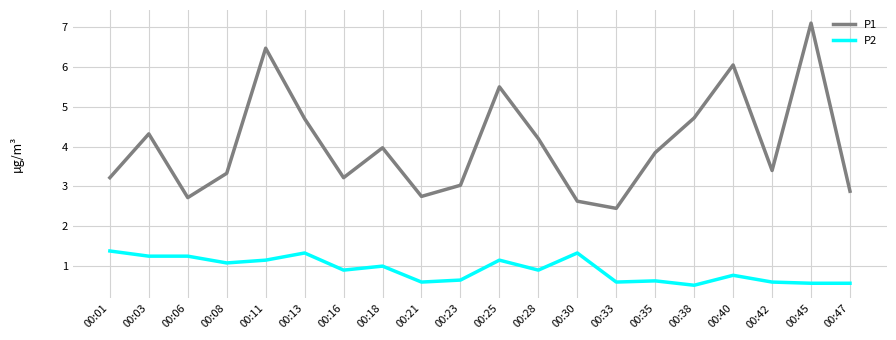

What is the total value across all series at 00:33?

3.1